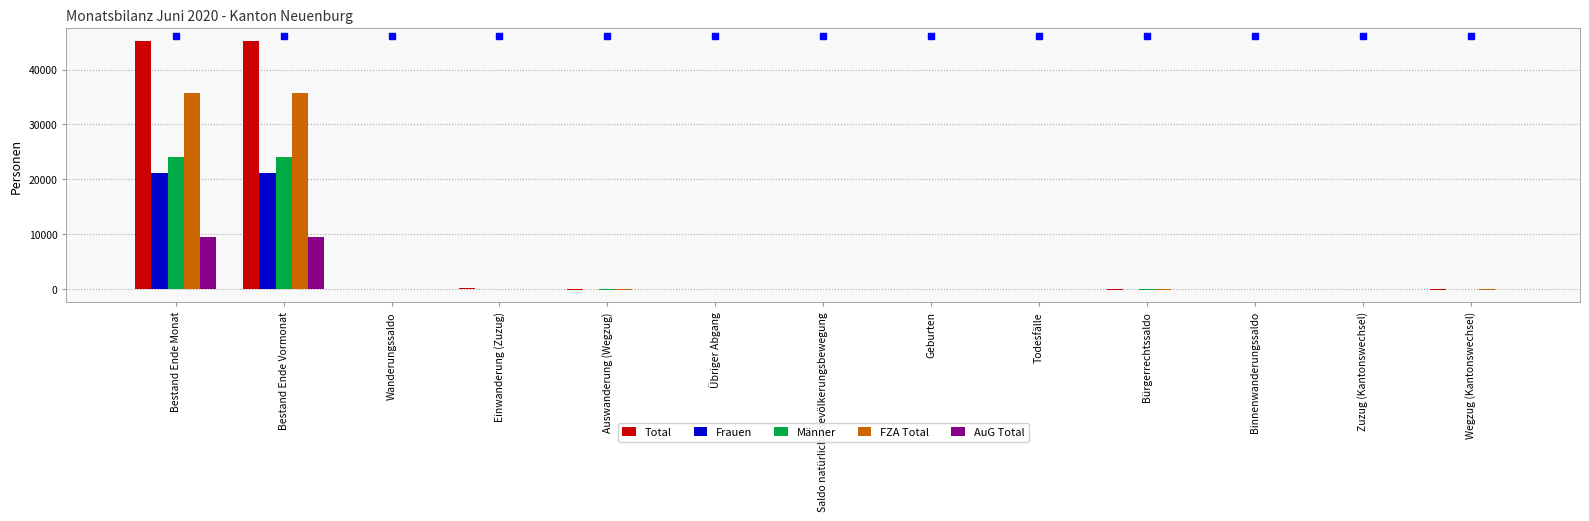

Which series has the widest spread of values?

Total